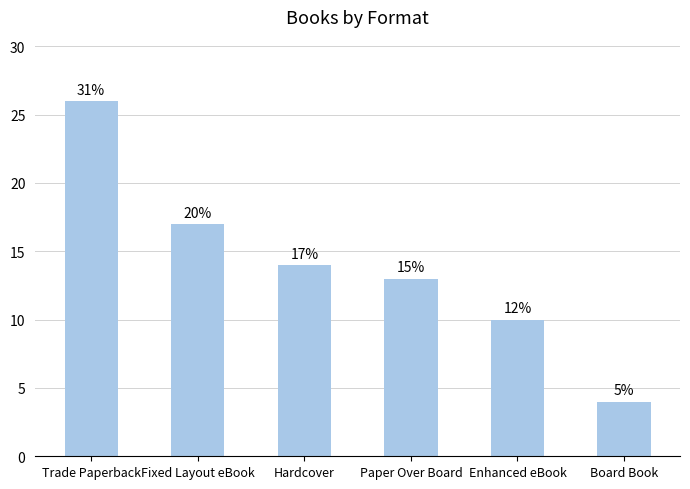

How many bars are there in total?

6